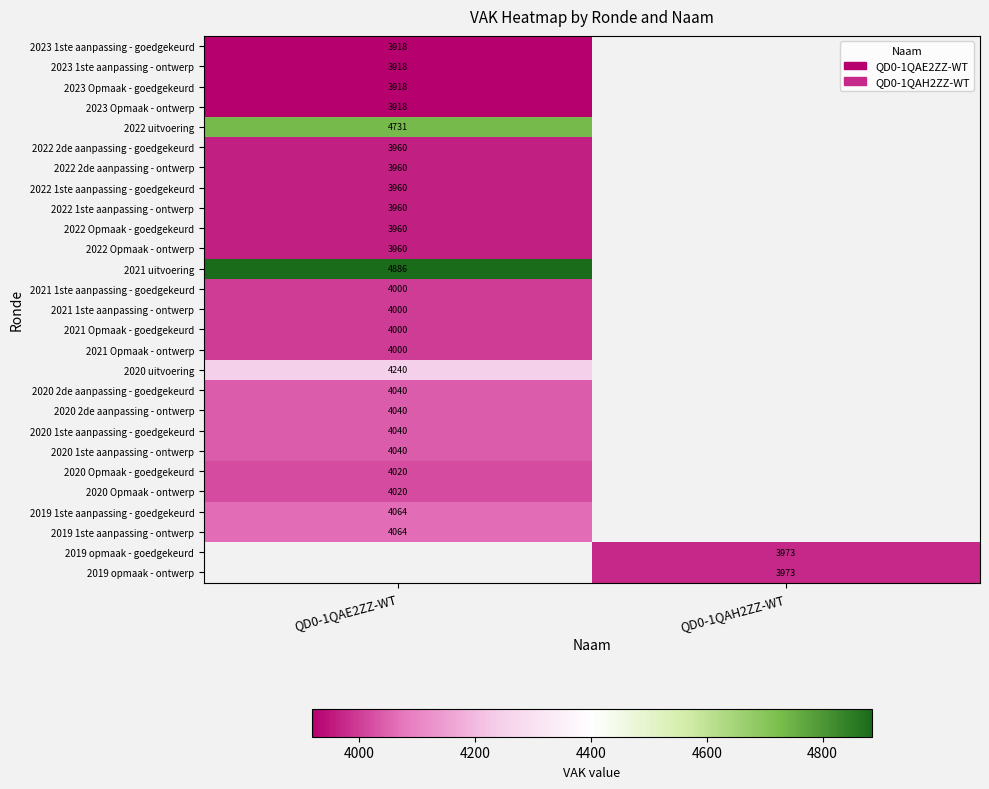

True or false: 2020 2de aanpassing - goedgekeurd has a value of 6378 at QD0-1QAE2ZZ-WT.

False